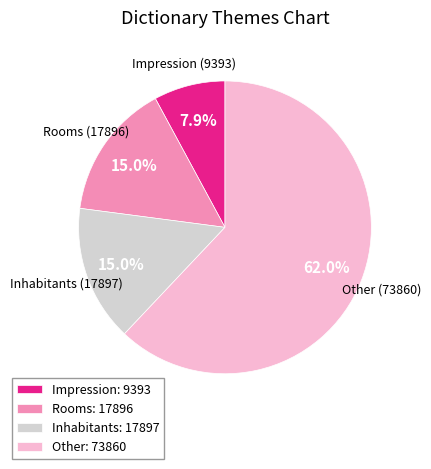

Which slice is the largest?

Other